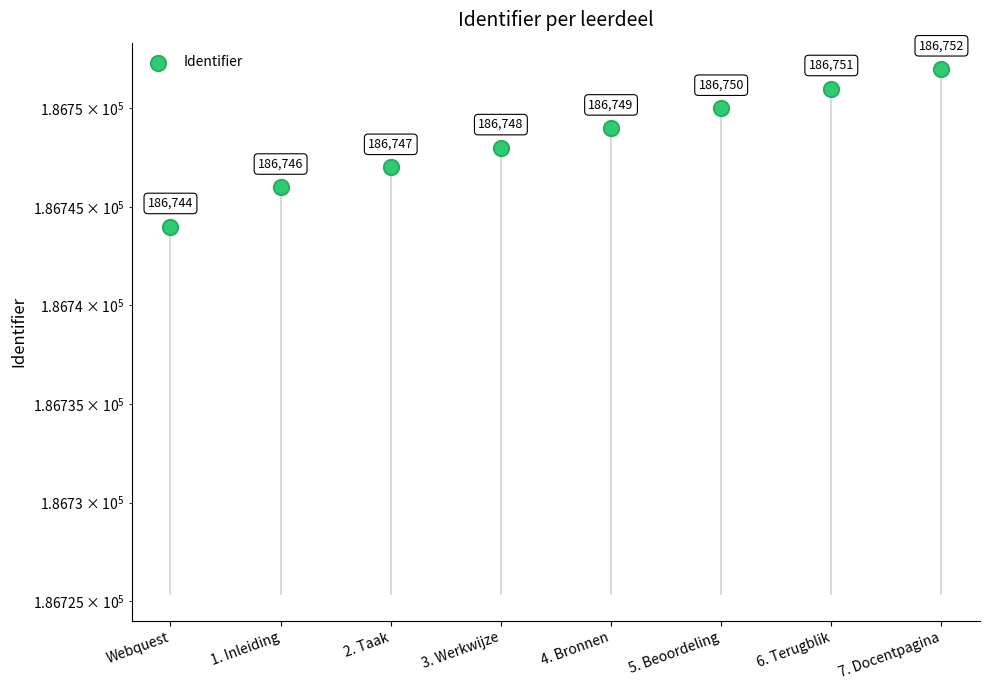

Between 1. Inleiding and 2. Taak, which is larger?

2. Taak